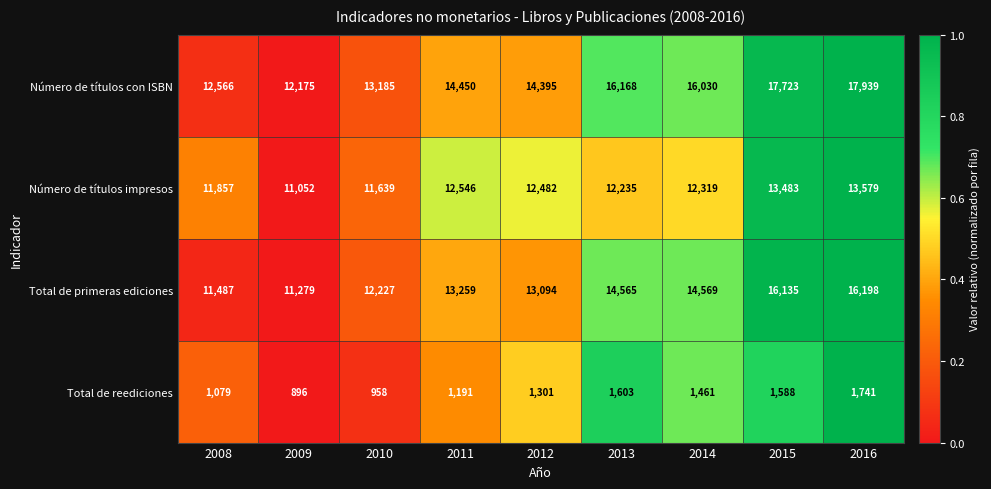

At how many categories does at least one series exceed 3338?

9